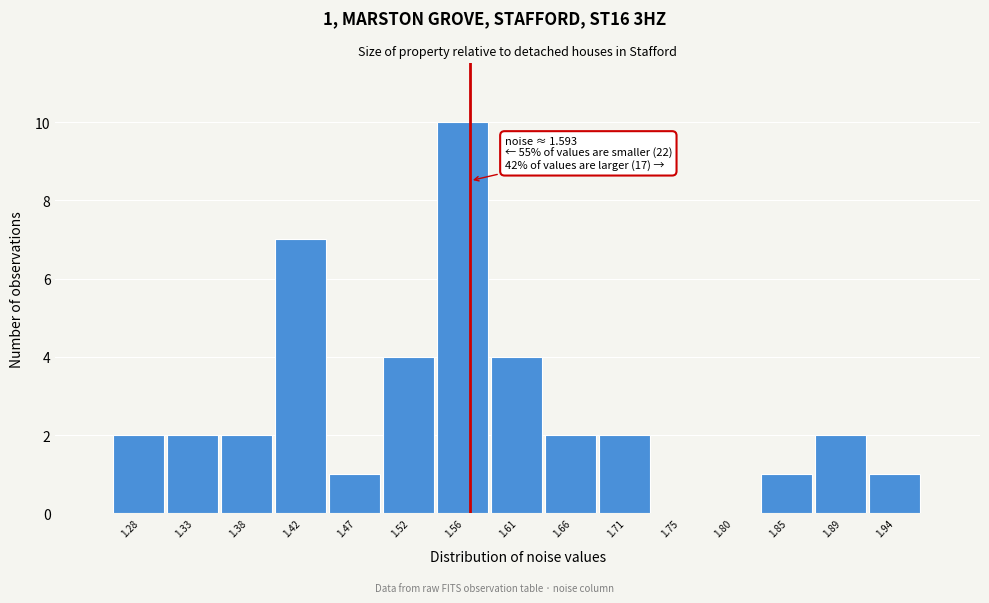

Reading right to left, transcribe all the data shown in this chart.

1.94=1	1.89=2	1.85=1	1.80=0	1.75=0	1.71=2	1.66=2	1.61=4	1.56=10	1.52=4	1.47=1	1.42=7	1.38=2	1.33=2	1.28=2